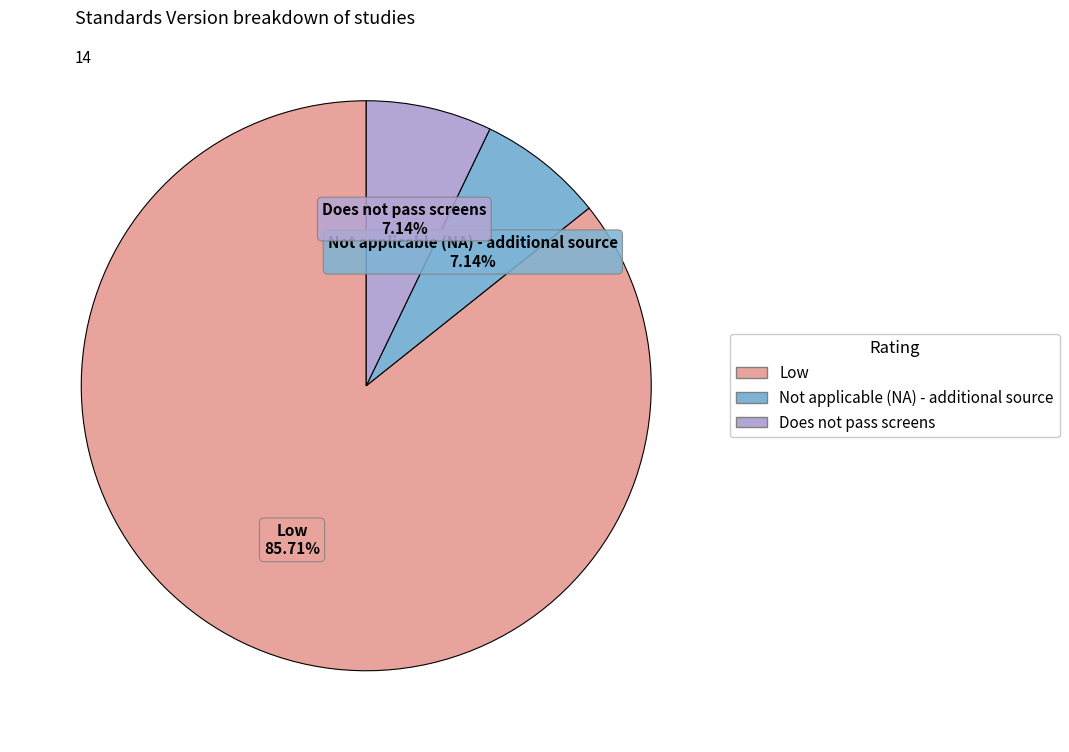

Which slice represents more than half of the pie?

Low